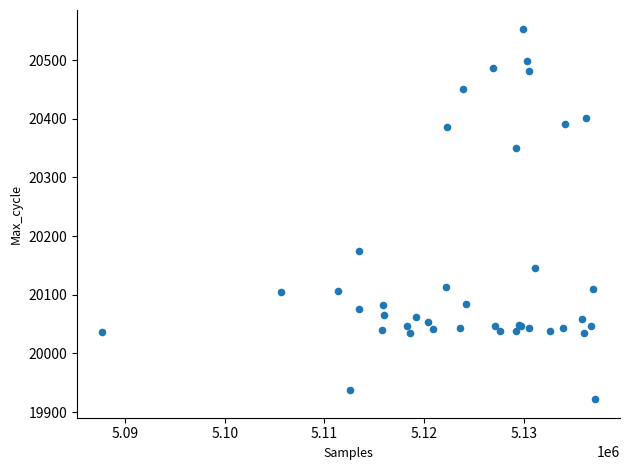

What Y value in the scatter plot is closest to 20238?

20175